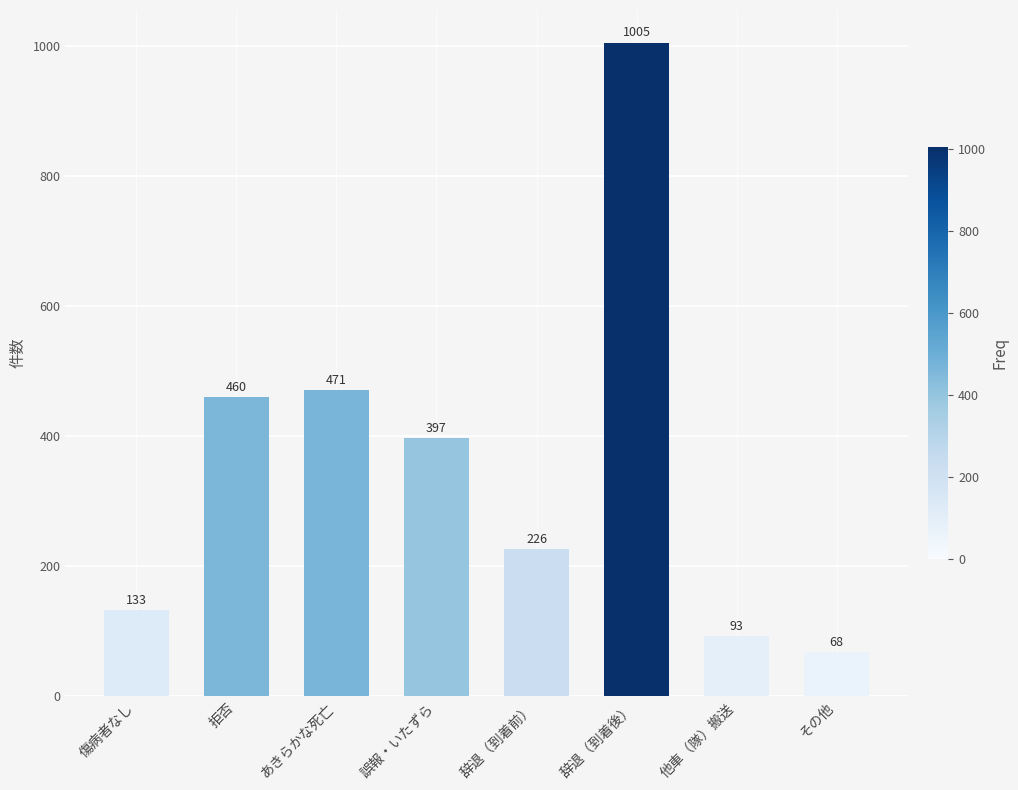

What is the sum of all values?

2853